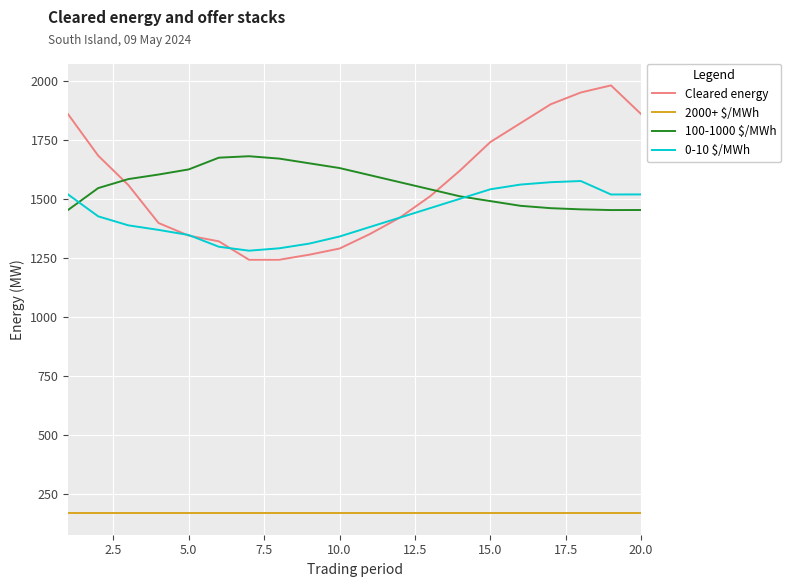

How many interior local peaks does the Cleared energy series have?

1